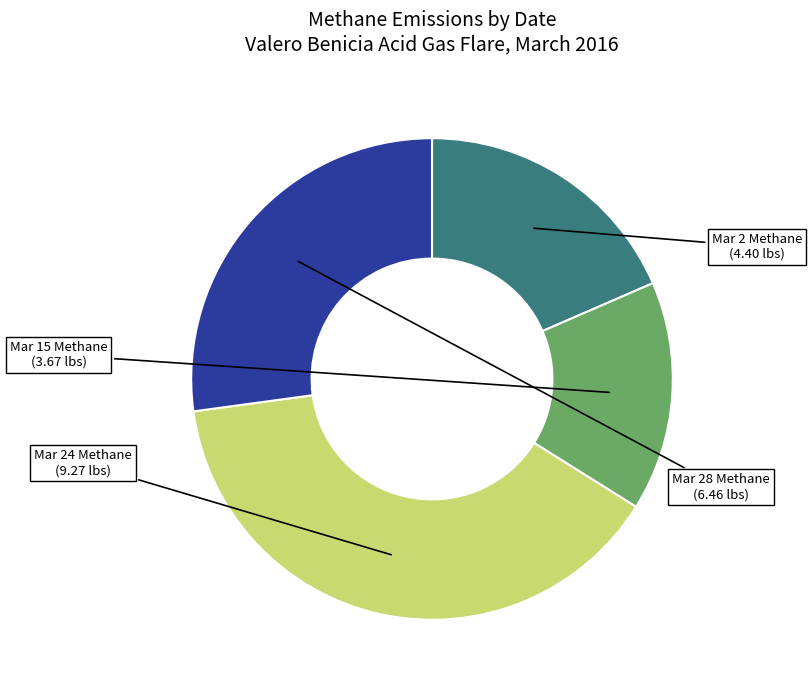

Does any single category account for the majority?

No